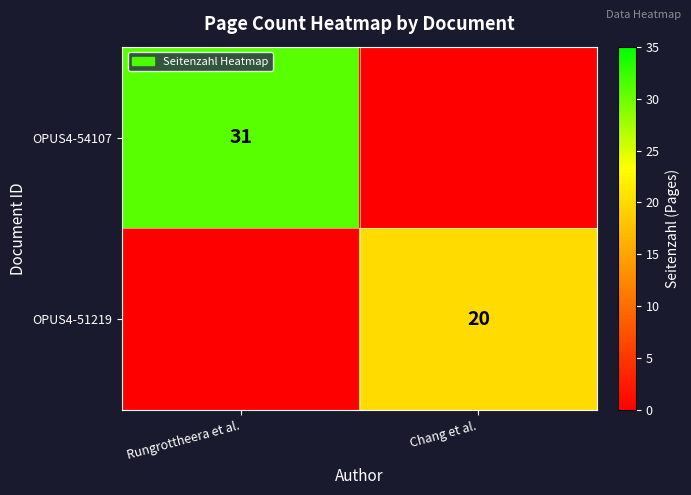

What is the spread (max minus min) of values at Chang et al.?

20